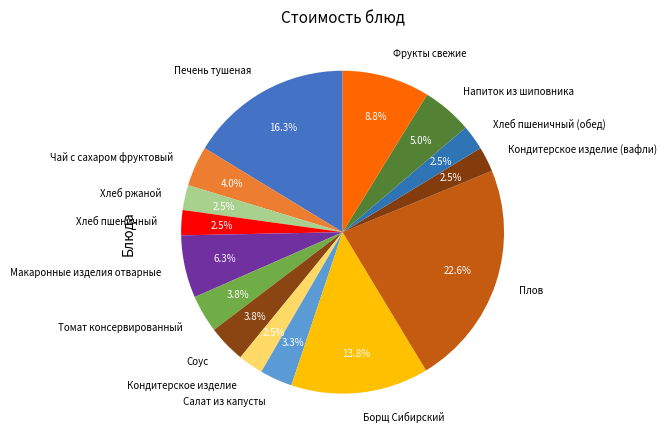

Does any single category account for the majority?

No